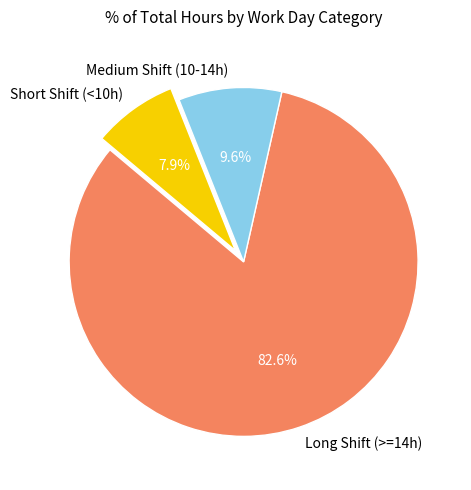

Rank the categories by value from highest to lowest.

Long Shift (>=14h), Medium Shift (10-14h), Short Shift (<10h)